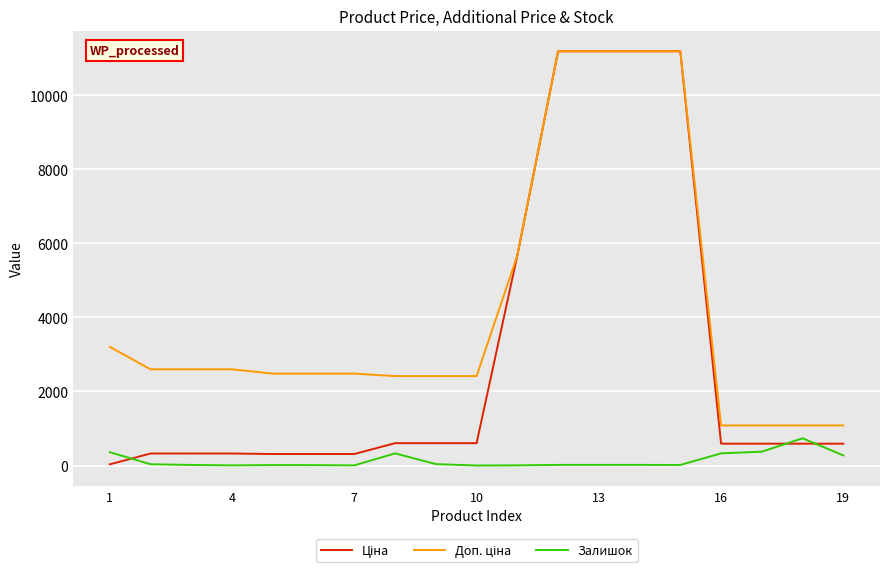

At how many categories does at least one series exceed 3518?

5